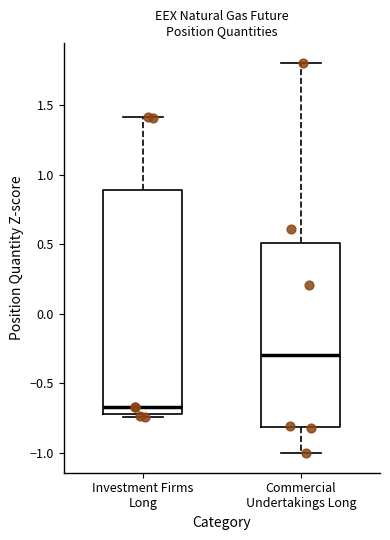

Comparing the boxes themselves (not the whiskers), which one is the tallest?

Investment Firms Long